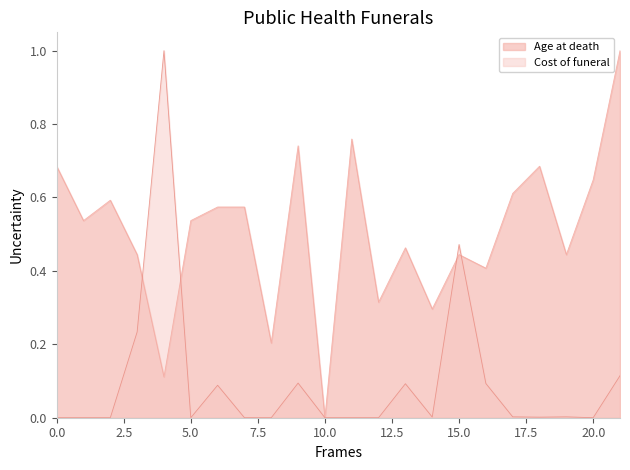

How many categories are shown in the chart?

22